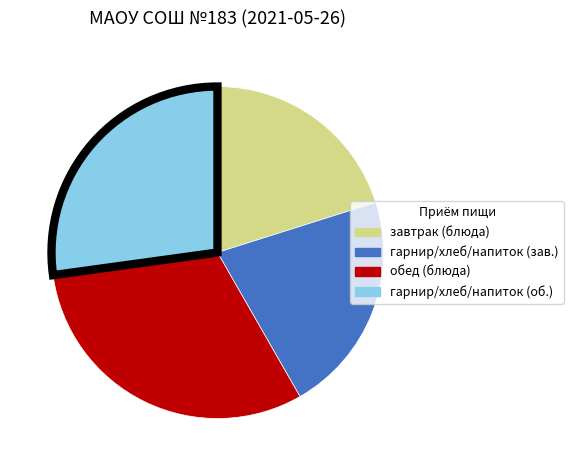

Does any single category account for the majority?

No